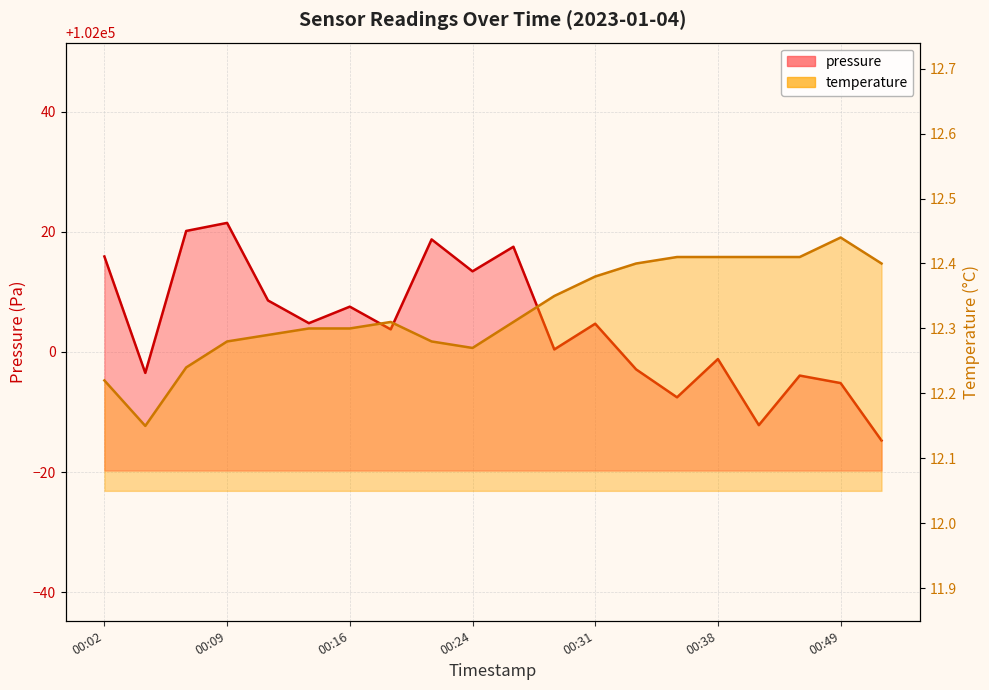

What is the difference between the temperature values at 00:07 and 00:36?

0.2